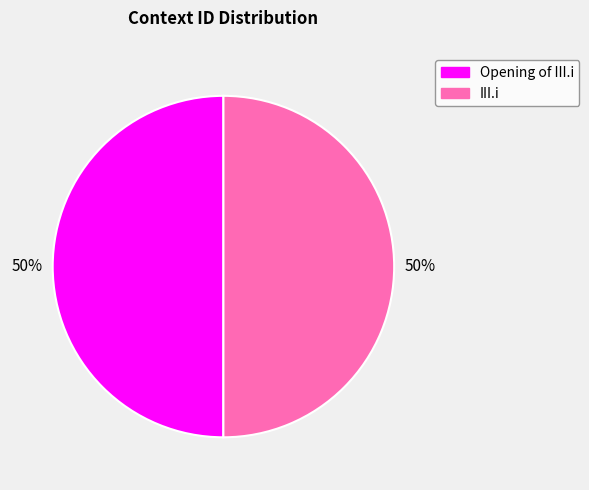

What is the ratio of the value at Opening of III.i to the value at III.i?

1.0